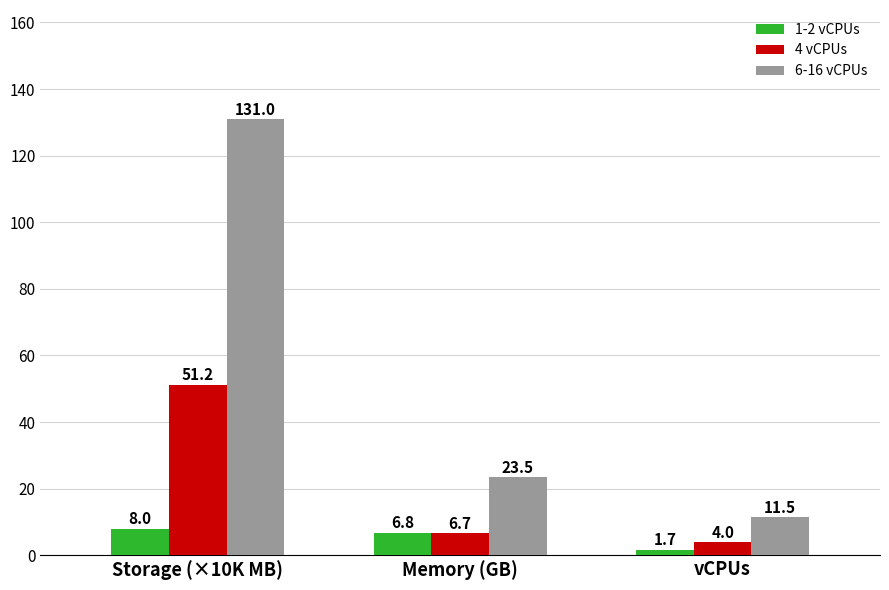

How many data points in 1-2 vCPUs are above 6?

2